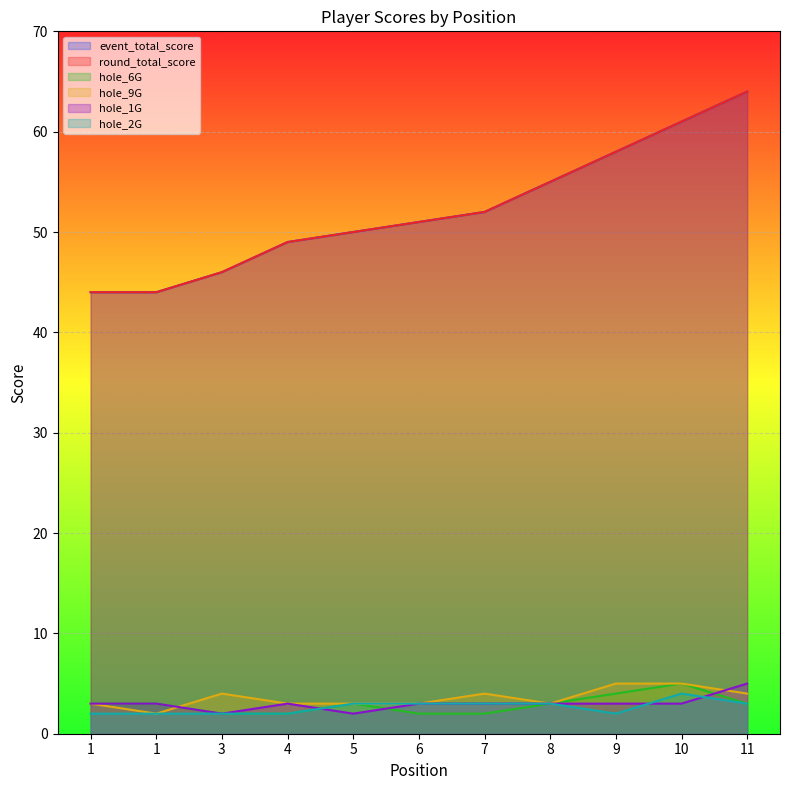

True or false: hole_6G has a value of 4 at 5.

False